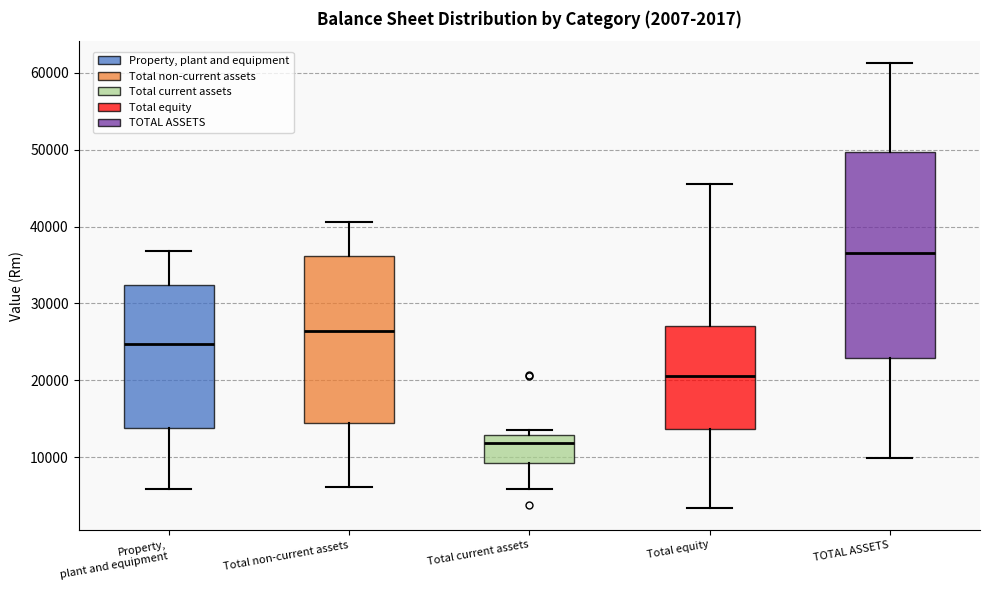

Which box has the lowest median line?

Total current assets